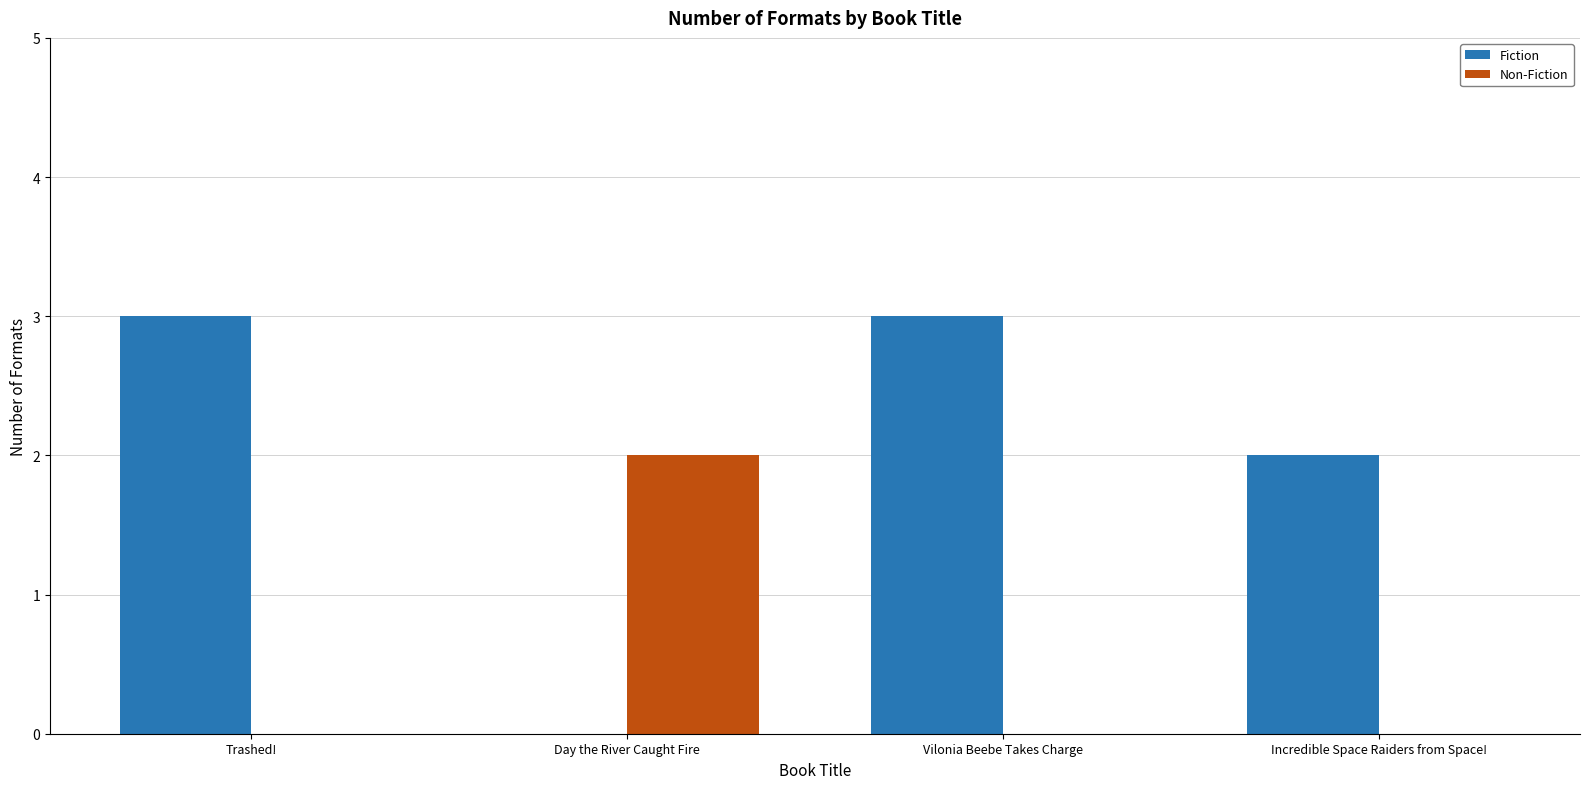

What is the highest value of the Fiction series?

3